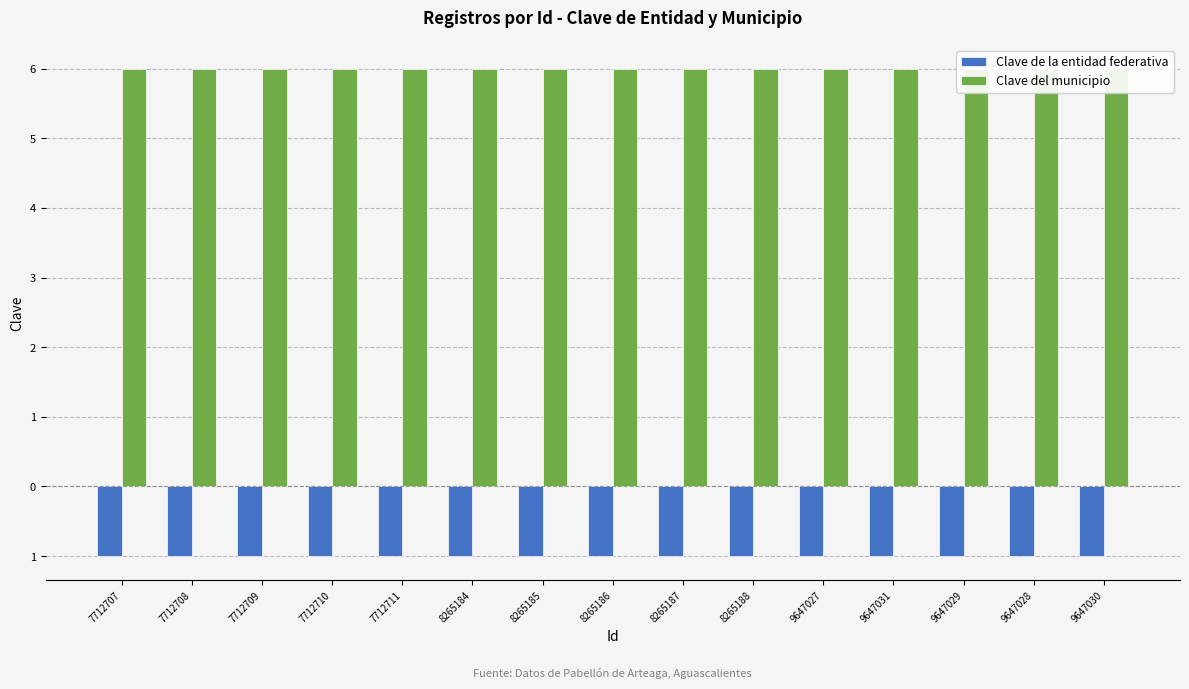

Reading left to right, list all the values displayed in this chart.

Clave de la entidad federativa: 7712707=-1	7712708=-1	7712709=-1	7712710=-1	7712711=-1	8265184=-1	8265185=-1	8265186=-1	8265187=-1	8265188=-1	9647027=-1	9647031=-1	9647029=-1	9647028=-1	9647030=-1
Clave del municipio: 7712707=6	7712708=6	7712709=6	7712710=6	7712711=6	8265184=6	8265185=6	8265186=6	8265187=6	8265188=6	9647027=6	9647031=6	9647029=6	9647028=6	9647030=6